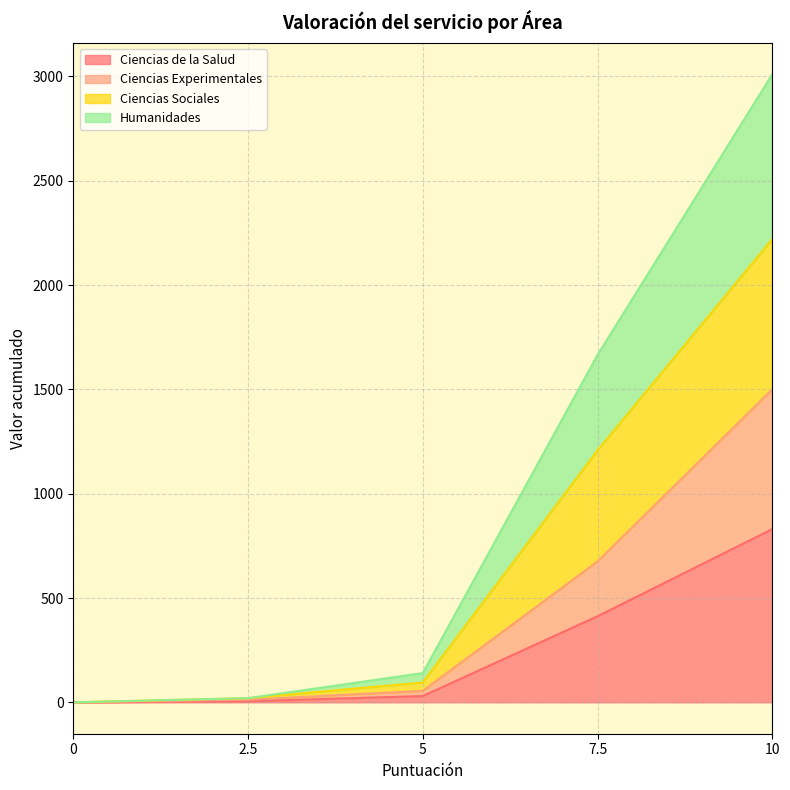

At which category is the sum across all series the highest?

10